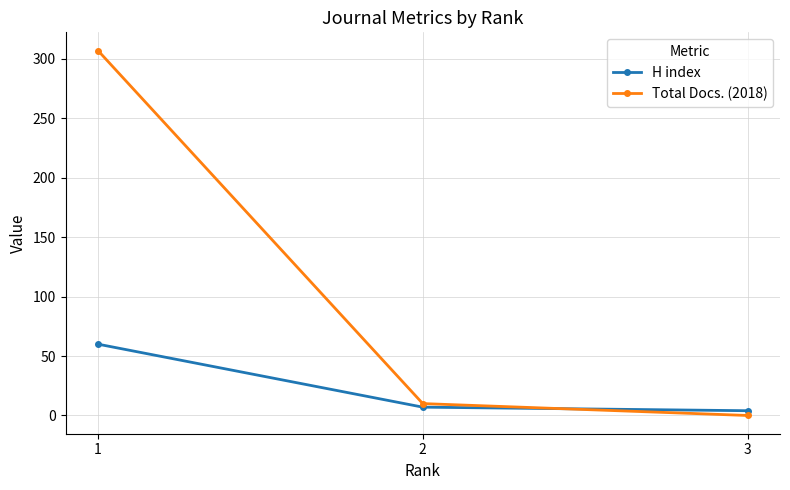

Reading left to right, what are all the values shown in this chart?

H index: 1=60	2=7	3=4
Total Docs. (2018): 1=307	2=10	3=0